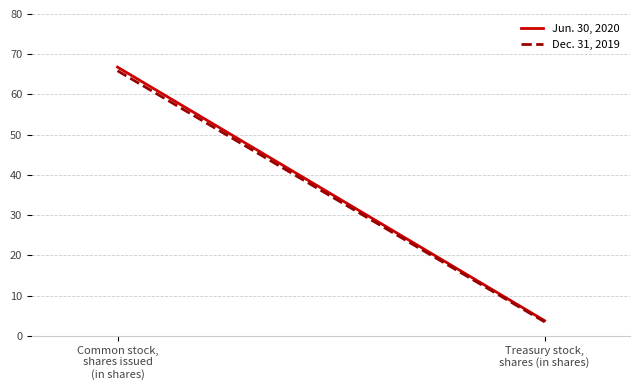

What is the spread (max minus min) of values at Common stock,
shares issued
(in shares)?

0.9